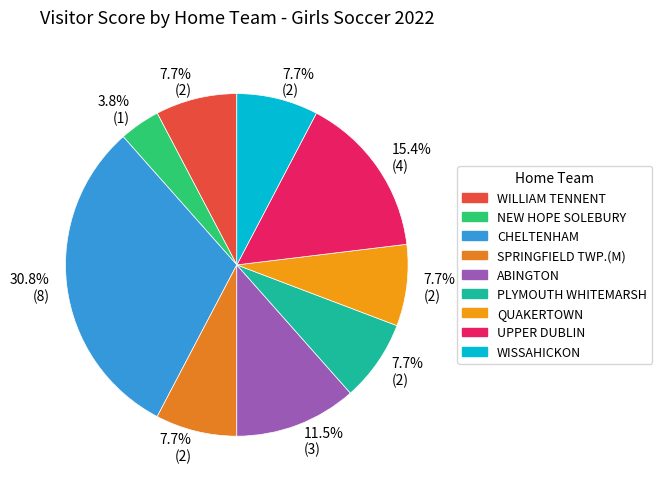

How many slices are in this pie chart?

9